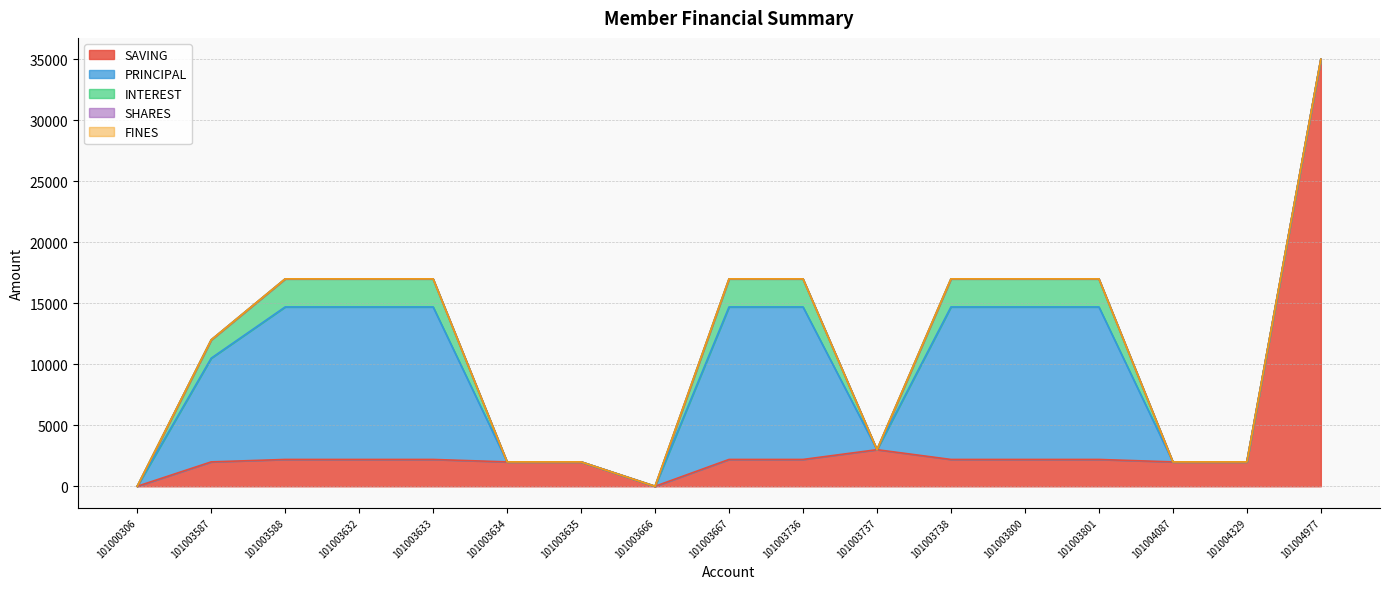

What is the average value of the SAVING series?

3859